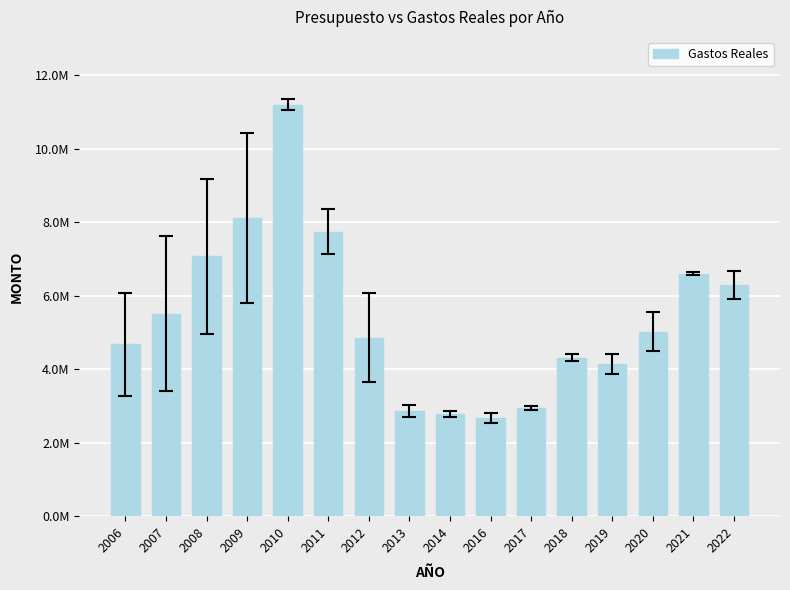

What is the approximate value at 2019?

4147698.6